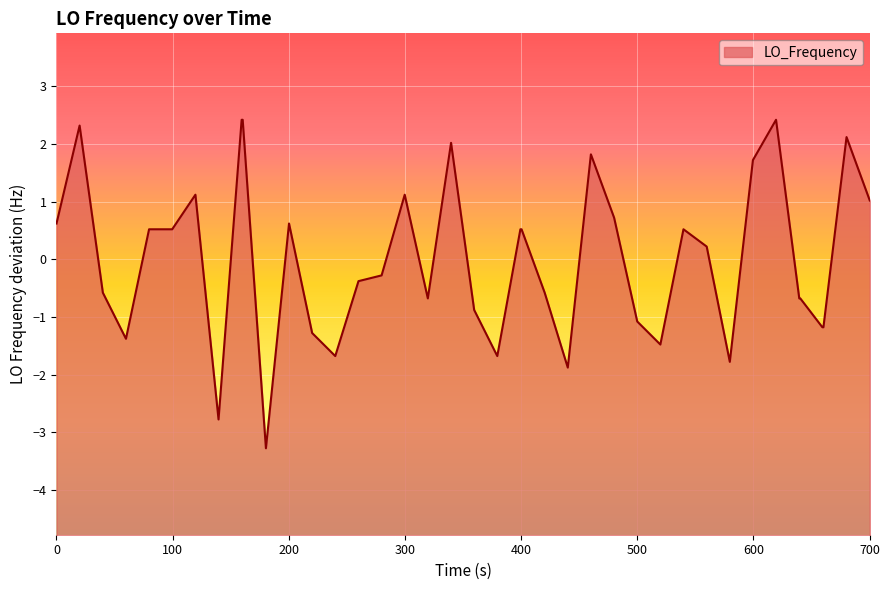

How many interior local valleys (lower than both neighbors) does the data have?

9